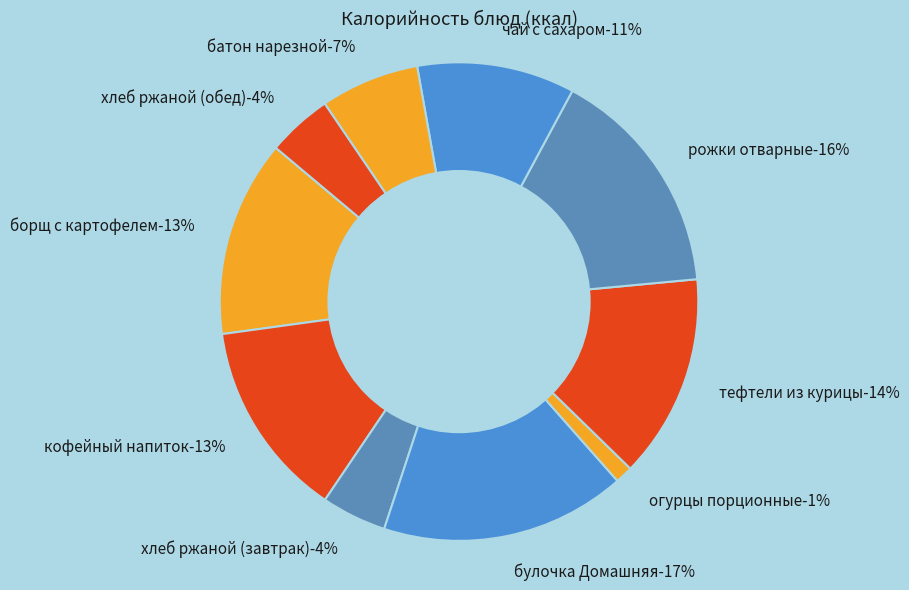

Which category has the smallest portion of the pie?

огурцы порционные